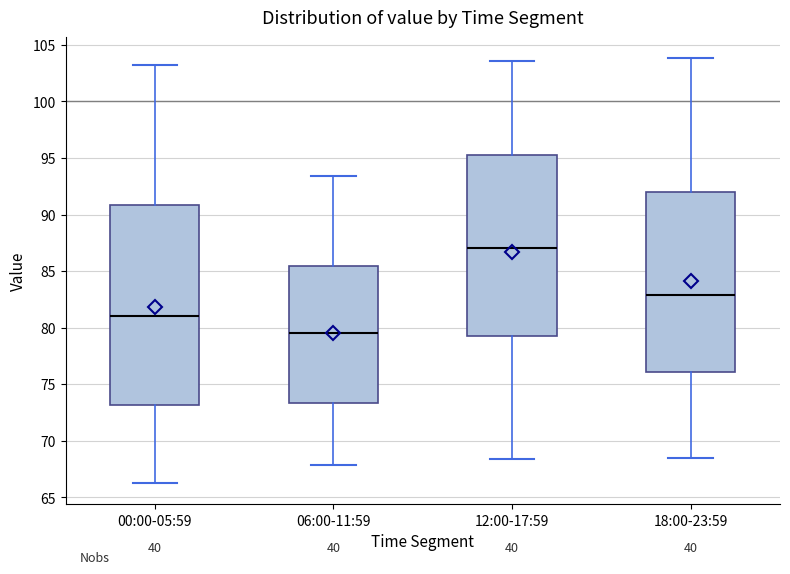

Where is the lower edge of the box for 06:00-11:59 on the y-axis? The values are not printed on the chart, so give them approximately, as read against the axis.

73.5